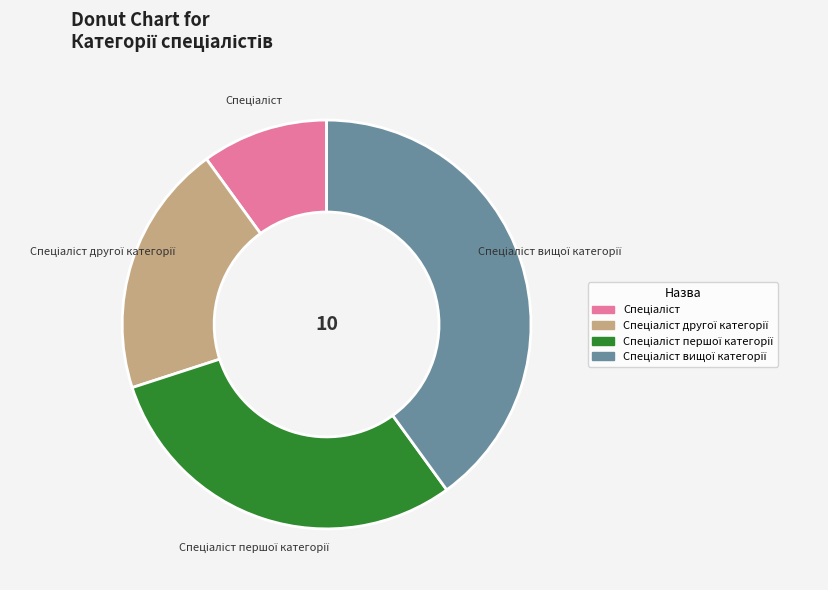

Does any single category account for the majority?

No